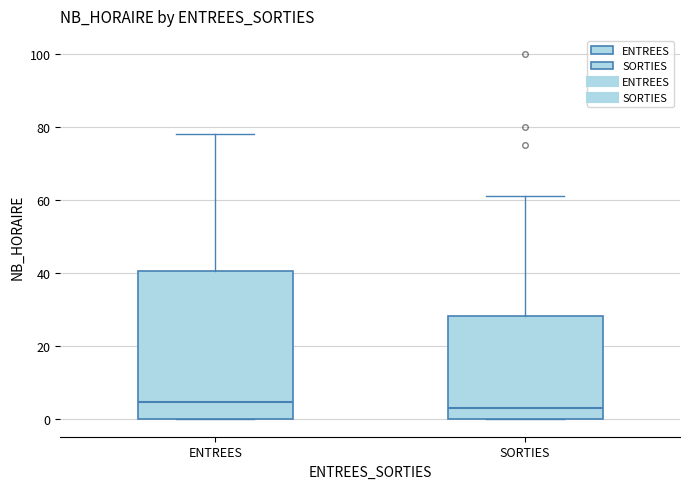

Reading left to right, read every box against the y-axis: the position of its median line, the range the box covers, and the ends of its whiskers. The values are not printed on the chart, so give them approximately, as read against the axis.

ENTREES: median 4, box 0 to 40, whiskers 0 to 78
SORTIES: median 4, box 0 to 28, whiskers 0 to 62